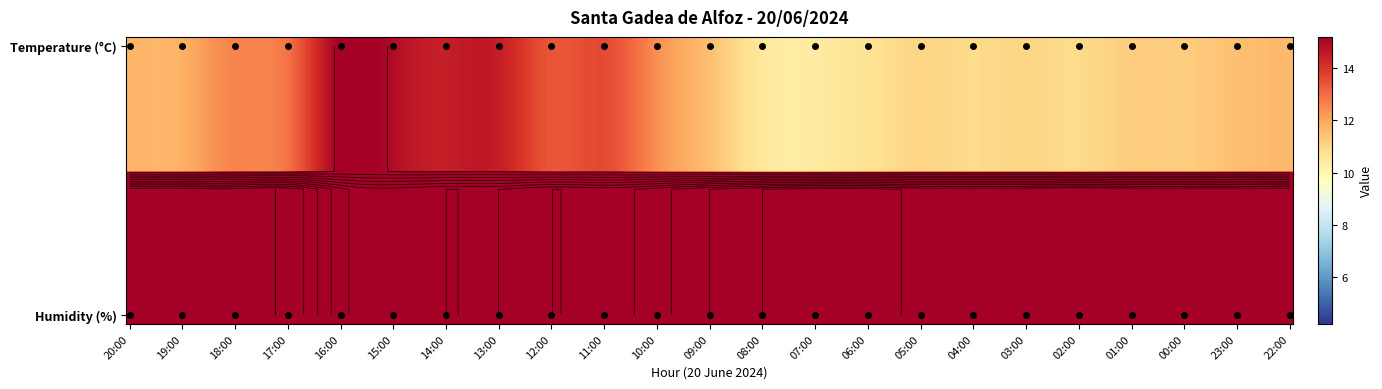

What is the lowest value of the Temperature series?

10.4